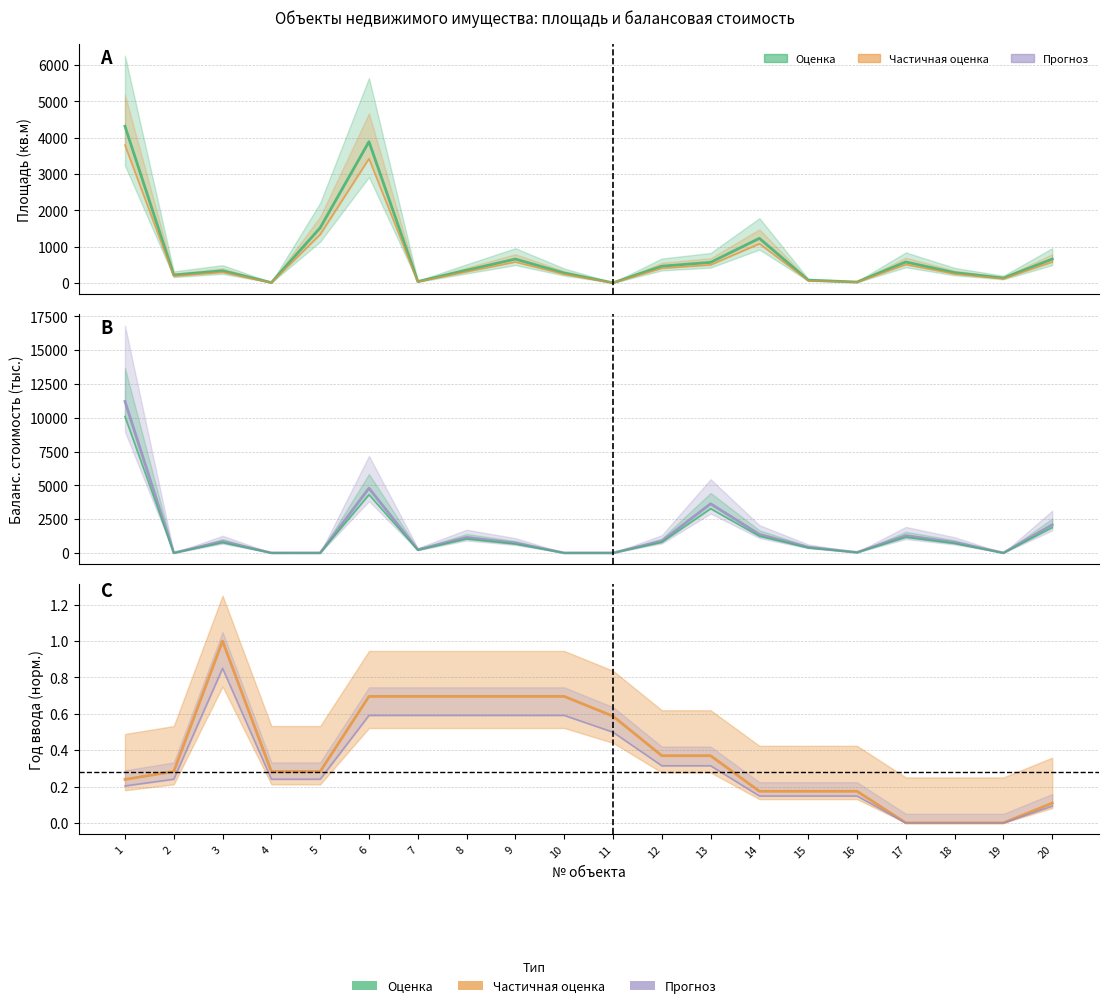

At which category is the sum across all series the highest?

1